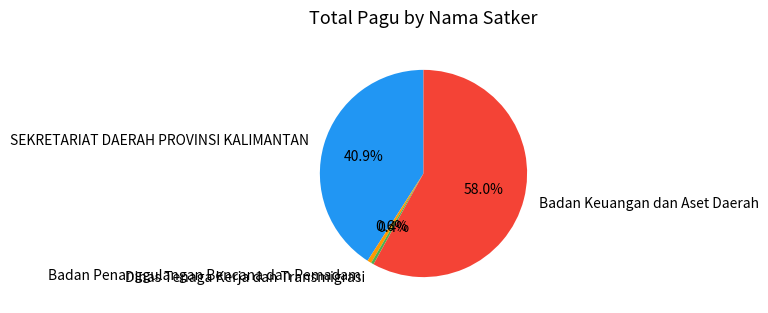

Between Dinas Tenaga Kerja dan Transmigrasi and SEKRETARIAT DAERAH PROVINSI KALIMANTAN, which is larger?

SEKRETARIAT DAERAH PROVINSI KALIMANTAN